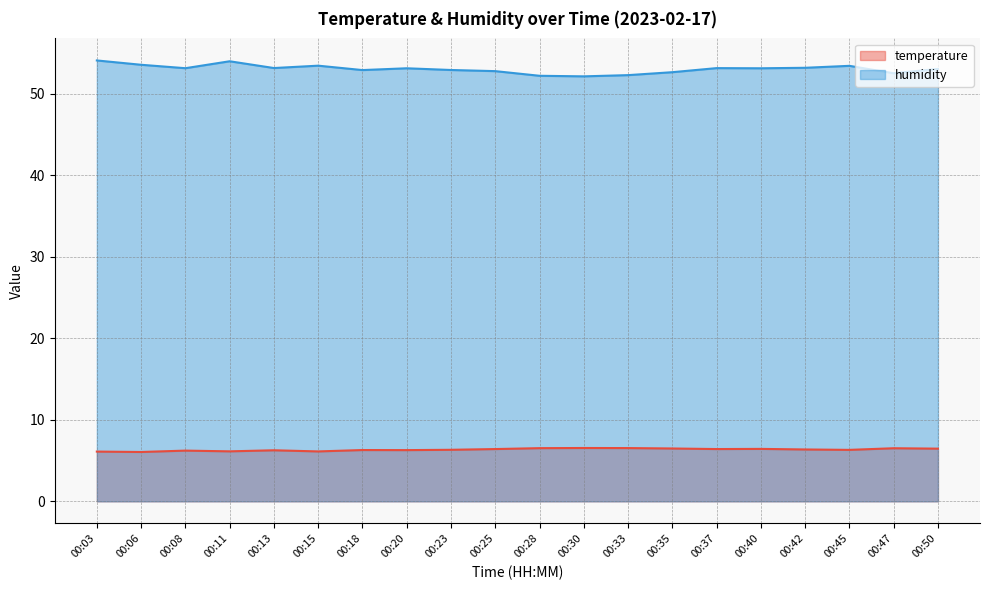

Which series has the largest total across all categories?

humidity